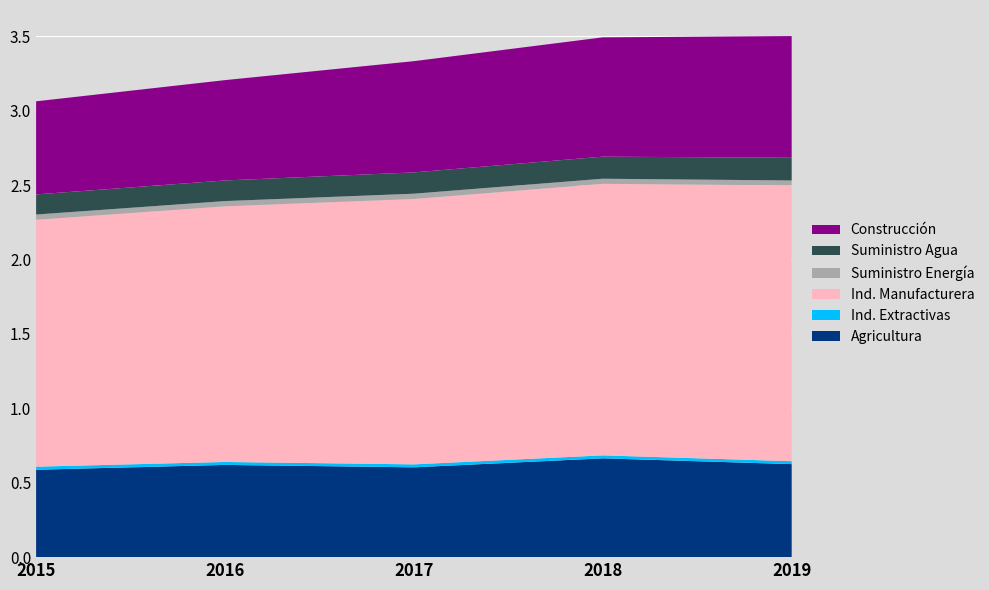

Reading left to right, list all the values displayed in this chart.

Agricultura: 2015=587217	2016=619711	2017=603523	2018=663814	2019=625025
Ind. Extractivas: 2015=20689	2016=19768	2017=19839	2018=19946	2019=19544
Ind. Manufacturera: 2015=1658623	2016=1717558	2017=1782881	2018=1824406	2019=1852788
Suministro Energía: 2015=35395	2016=35229	2017=35736	2018=34287	2019=33398
Suministro Agua: 2015=135041	2016=138558	2017=142989	2018=148356	2019=152402
Construcción: 2015=625615	2016=674138	2017=747407	2018=801448	2019=817866